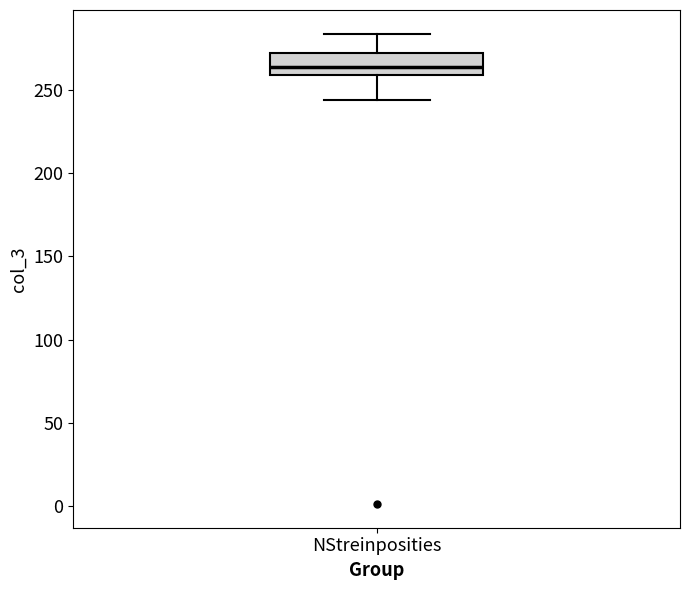

Where is the upper edge of the box for NStreinposities on the y-axis? The values are not printed on the chart, so give them approximately, as read against the axis.

270